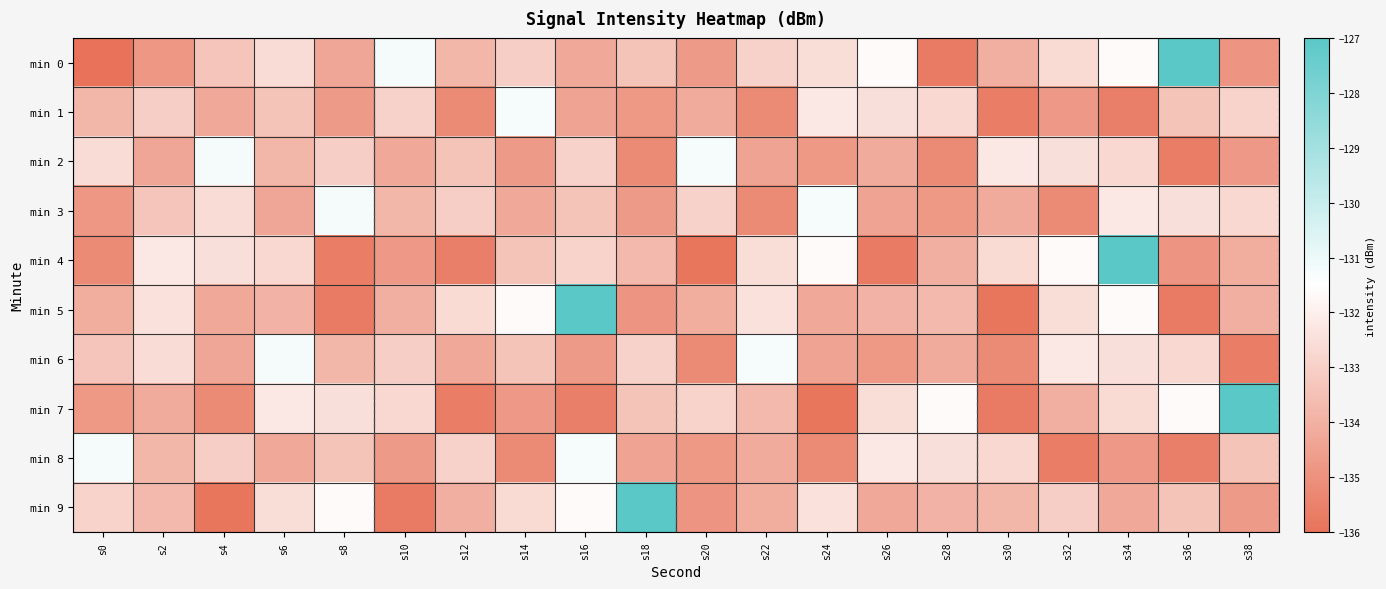

What is the minimum value shown in the chart?

-220.4